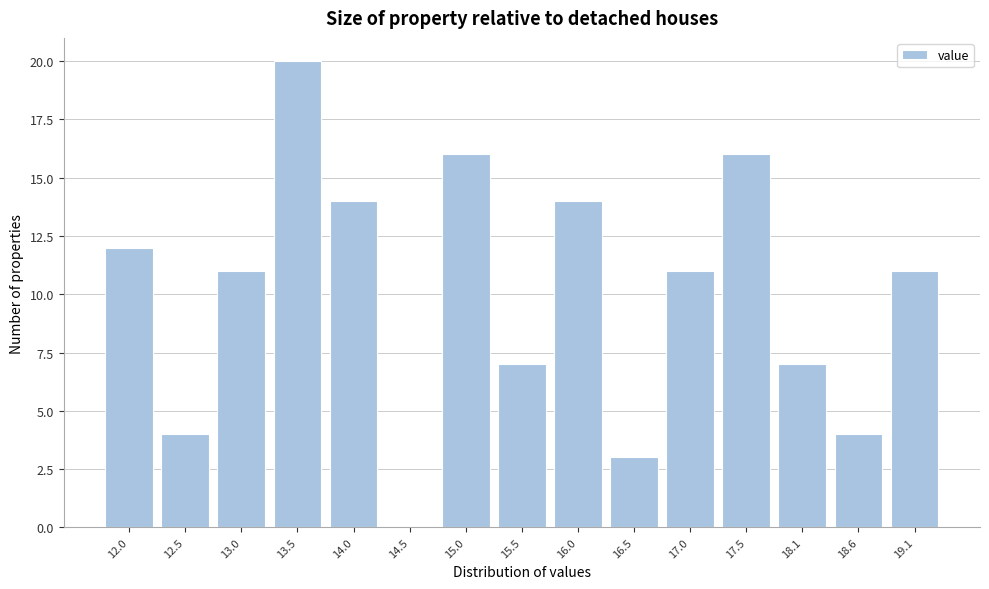

Reading left to right, list all the values displayed in this chart.

12.0=12	12.5=4	13.0=11	13.5=20	14.0=14	14.5=0	15.0=16	15.5=7	16.0=14	16.5=3	17.0=11	17.5=16	18.1=7	18.6=4	19.1=11